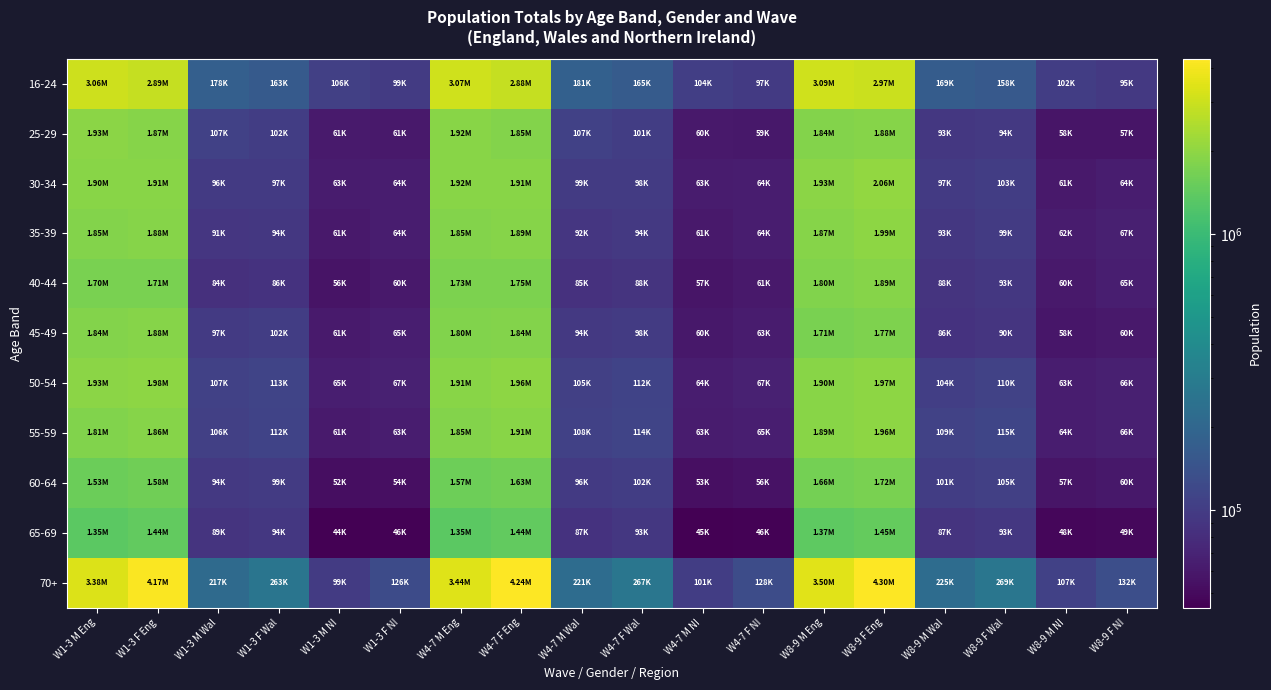

Reading left to right, what are all the values shown in this chart?

16-24: W1-3 M Eng=3060302	W1-3 F Eng=2893203	W1-3 M Wal=178415	W1-3 F Wal=162678	W1-3 M NI=106163	W1-3 F NI=98710	W4-7 M Eng=3066029	W4-7 F Eng=2884608	W4-7 M Wal=180657	W4-7 F Wal=164947	W4-7 M NI=104333	W4-7 F NI=96676	W8-9 M Eng=3093825	W8-9 F Eng=2969684	W8-9 M Wal=169210	W8-9 F Wal=157731	W8-9 M NI=101988	W8-9 F NI=95024
25-29: W1-3 M Eng=1933122	W1-3 F Eng=1868287	W1-3 M Wal=106543	W1-3 F Wal=101717	W1-3 M NI=61290	W1-3 F NI=61035	W4-7 M Eng=1924416	W4-7 F Eng=1847077	W4-7 M Wal=106877	W4-7 F Wal=101237	W4-7 M NI=60377	W4-7 F NI=59442	W8-9 M Eng=1835669	W8-9 F Eng=1884042	W8-9 M Wal=93437	W8-9 F Wal=94232	W8-9 M NI=57839	W8-9 F NI=57391
30-34: W1-3 M Eng=1900552	W1-3 F Eng=1907402	W1-3 M Wal=96267	W1-3 F Wal=96687	W1-3 M NI=62888	W1-3 F NI=63873	W4-7 M Eng=1916412	W4-7 F Eng=1908240	W4-7 M Wal=98579	W4-7 F Wal=98093	W4-7 M NI=62883	W4-7 F NI=63699	W8-9 M Eng=1933438	W8-9 F Eng=2057861	W8-9 M Wal=97040	W8-9 F Wal=102538	W8-9 M NI=60587	W8-9 F NI=64202
35-39: W1-3 M Eng=1849111	W1-3 F Eng=1884531	W1-3 M Wal=91415	W1-3 F Wal=93505	W1-3 M NI=60734	W1-3 F NI=63849	W4-7 M Eng=1852969	W4-7 F Eng=1885240	W4-7 M Wal=91729	W4-7 F Wal=94144	W4-7 M NI=60758	W4-7 F NI=63594	W8-9 M Eng=1865827	W8-9 F Eng=1994085	W8-9 M Wal=93350	W8-9 F Wal=98767	W8-9 M NI=62287	W8-9 F NI=66539
40-44: W1-3 M Eng=1700196	W1-3 F Eng=1714101	W1-3 M Wal=83662	W1-3 F Wal=85894	W1-3 M NI=56218	W1-3 F NI=60036	W4-7 M Eng=1730268	W4-7 F Eng=1746035	W4-7 M Wal=85290	W4-7 F Wal=87640	W4-7 M NI=56927	W4-7 F NI=61017	W8-9 M Eng=1798256	W8-9 F Eng=1887736	W8-9 M Wal=88489	W8-9 F Wal=93382	W8-9 M NI=60428	W8-9 F NI=64703
45-49: W1-3 M Eng=1839293	W1-3 F Eng=1876519	W1-3 M Wal=96980	W1-3 F Wal=102092	W1-3 M NI=61271	W1-3 F NI=64509	W4-7 M Eng=1803208	W4-7 F Eng=1835431	W4-7 M Wal=93969	W4-7 F Wal=98496	W4-7 M NI=59844	W4-7 F NI=63095	W8-9 M Eng=1713916	W8-9 F Eng=1765330	W8-9 M Wal=86401	W8-9 F Wal=90213	W8-9 M NI=58097	W8-9 F NI=60331
50-54: W1-3 M Eng=1926928	W1-3 F Eng=1980533	W1-3 M Wal=107292	W1-3 F Wal=113188	W1-3 M NI=64555	W1-3 F NI=67429	W4-7 M Eng=1911318	W4-7 F Eng=1964033	W4-7 M Wal=105438	W4-7 F Wal=111532	W4-7 M NI=63786	W4-7 F NI=66797	W8-9 M Eng=1901126	W8-9 F Eng=1965575	W8-9 M Wal=103709	W8-9 F Wal=109681	W8-9 M NI=63344	W8-9 F NI=65859
55-59: W1-3 M Eng=1809613	W1-3 F Eng=1861038	W1-3 M Wal=105866	W1-3 F Wal=111614	W1-3 M NI=61252	W1-3 F NI=63402	W4-7 M Eng=1852593	W4-7 F Eng=1909189	W4-7 M Wal=108081	W4-7 F Wal=114141	W4-7 M NI=62595	W4-7 F NI=64908	W8-9 M Eng=1892569	W8-9 F Eng=1961196	W8-9 M Wal=108884	W8-9 F Wal=115211	W8-9 M NI=64027	W8-9 F NI=66357
60-64: W1-3 M Eng=1527238	W1-3 F Eng=1584597	W1-3 M Wal=93900	W1-3 F Wal=98953	W1-3 M NI=52148	W1-3 F NI=53656	W4-7 M Eng=1568489	W4-7 F Eng=1628324	W4-7 M Wal=95915	W4-7 F Wal=101501	W4-7 M NI=53421	W4-7 F NI=55599	W8-9 M Eng=1661632	W8-9 F Eng=1719444	W8-9 M Wal=100997	W8-9 F Wal=105341	W8-9 M NI=56969	W8-9 F NI=59687
65-69: W1-3 M Eng=1352800	W1-3 F Eng=1443940	W1-3 M Wal=88564	W1-3 F Wal=93578	W1-3 M NI=44278	W1-3 F NI=45595	W4-7 M Eng=1347714	W4-7 F Eng=1436586	W4-7 M Wal=87314	W4-7 F Wal=92641	W4-7 M NI=44862	W4-7 F NI=45831	W8-9 M Eng=1372240	W8-9 F Eng=1453567	W8-9 M Wal=87360	W8-9 F Wal=92673	W8-9 M NI=47829	W8-9 F NI=48682
70+: W1-3 M Eng=3383401	W1-3 F Eng=4173575	W1-3 M Wal=216926	W1-3 F Wal=263308	W1-3 M NI=98839	W1-3 F NI=126012	W4-7 M Eng=3443749	W4-7 F Eng=4235970	W4-7 M Wal=221454	W4-7 F Wal=267181	W4-7 M NI=101289	W4-7 F NI=127967	W8-9 M Eng=3501561	W8-9 F Eng=4302499	W8-9 M Wal=224580	W8-9 F Wal=269127	W8-9 M NI=107107	W8-9 F NI=131831